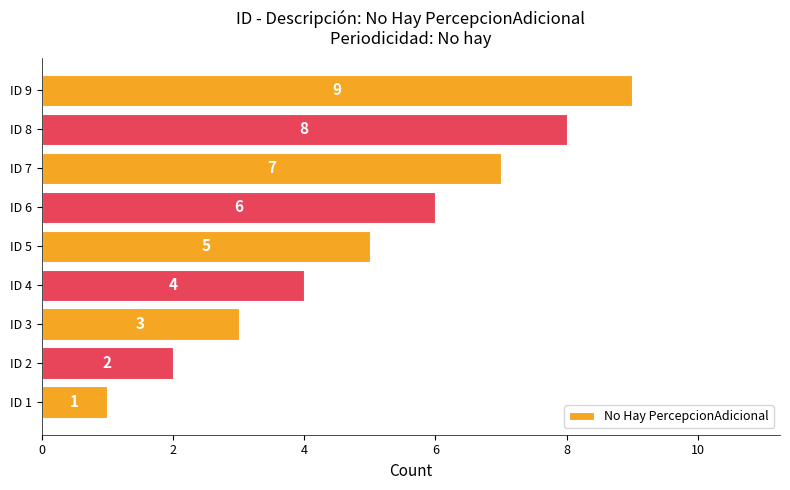

What is the difference between the maximum and minimum values?

8